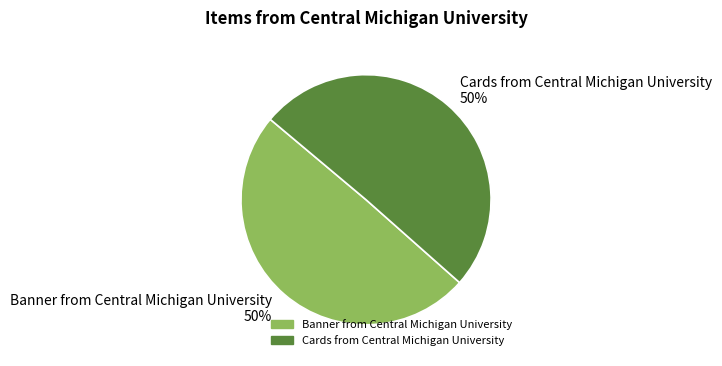

Approximately how many times larger is the value at Banner from Central Michigan University compared to Cards from Central Michigan University?

1.0